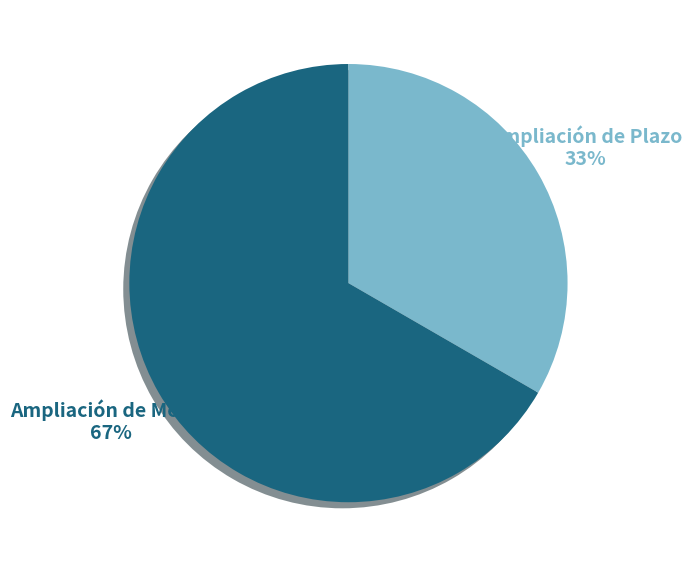

To the nearest percent, what portion does Ampliación de Monto represent?

67%